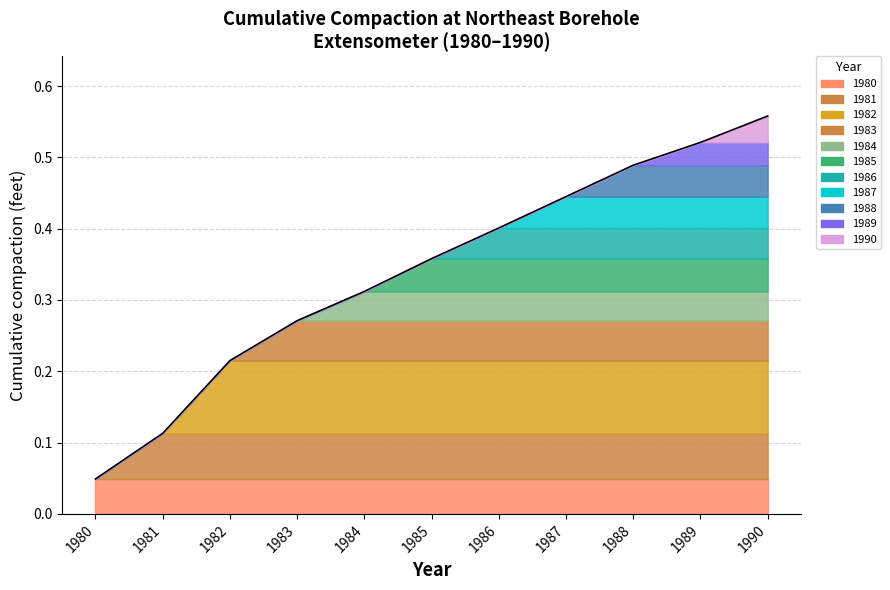

Read the value at 1988.

0.5